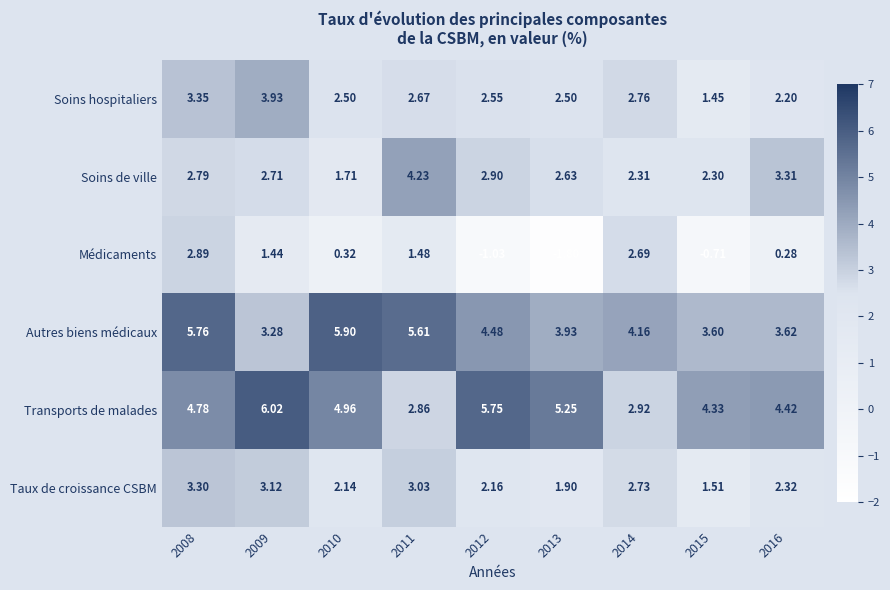

Which series has the largest range (max minus min)?

Médicaments